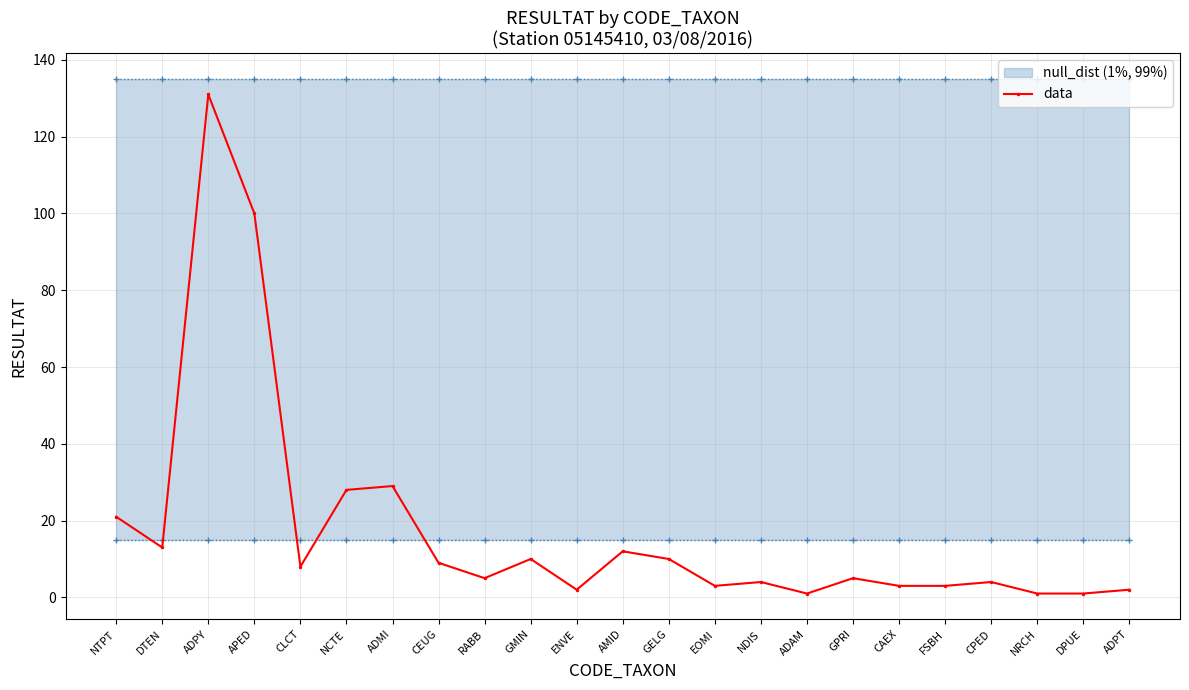

Reading left to right, transcribe all the data shown in this chart.

NTPT=21	DTEN=13	ADPY=131	APED=100	CLCT=8	NCTE=28	ADMI=29	CEUG=9	RABB=5	GMIN=10	ENVE=2	AMID=12	GELG=10	EOMI=3	NDIS=4	ADAM=1	GPRI=5	CAEX=3	FSBH=3	CPED=4	NRCH=1	DPUE=1	ADPT=2